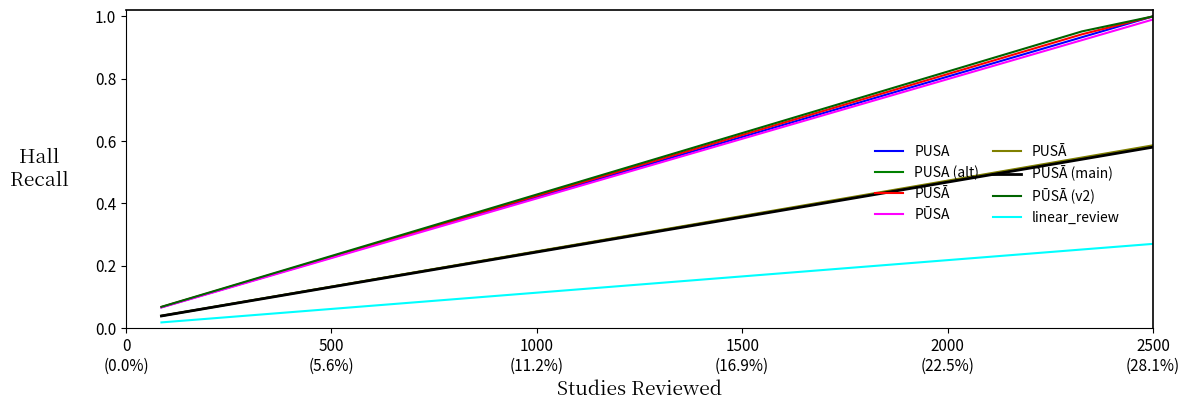

How many series are shown in this chart?

8